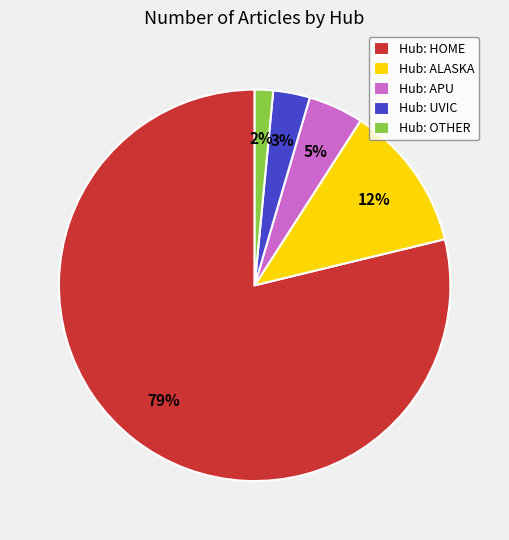

Do Hub: ALASKA and Hub: APU together represent more than half of the pie?

No